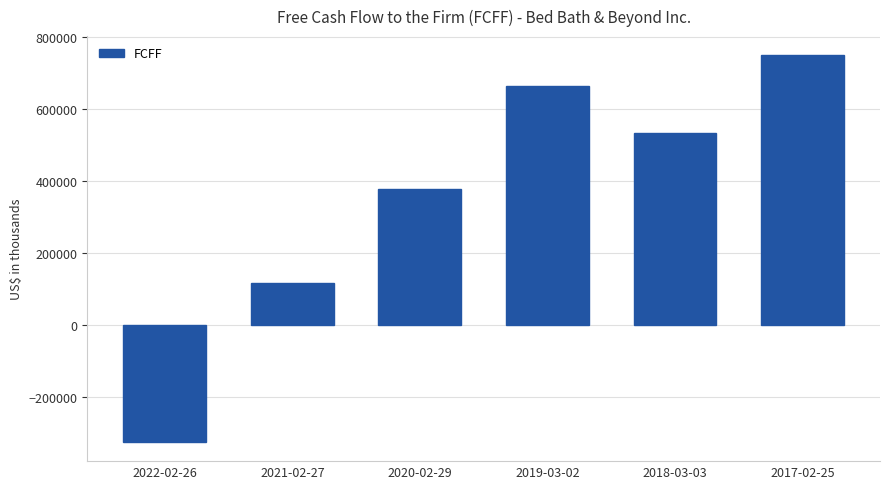

Rank the categories by value from lowest to highest.

2022-02-26, 2021-02-27, 2020-02-29, 2018-03-03, 2019-03-02, 2017-02-25